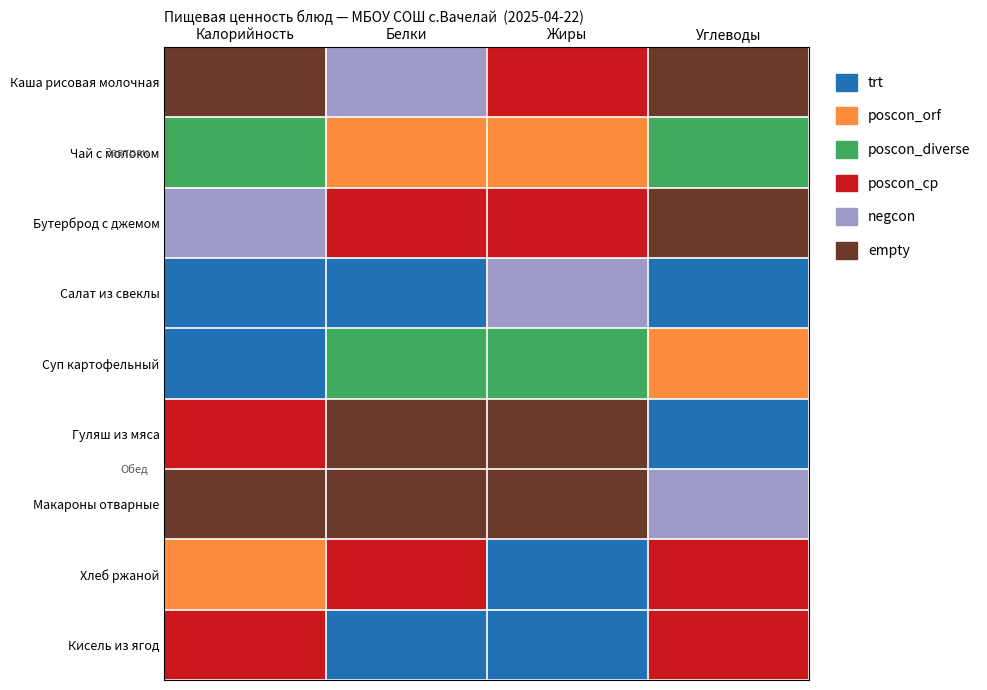

What is the spread (max minus min) of values at Белки?

5